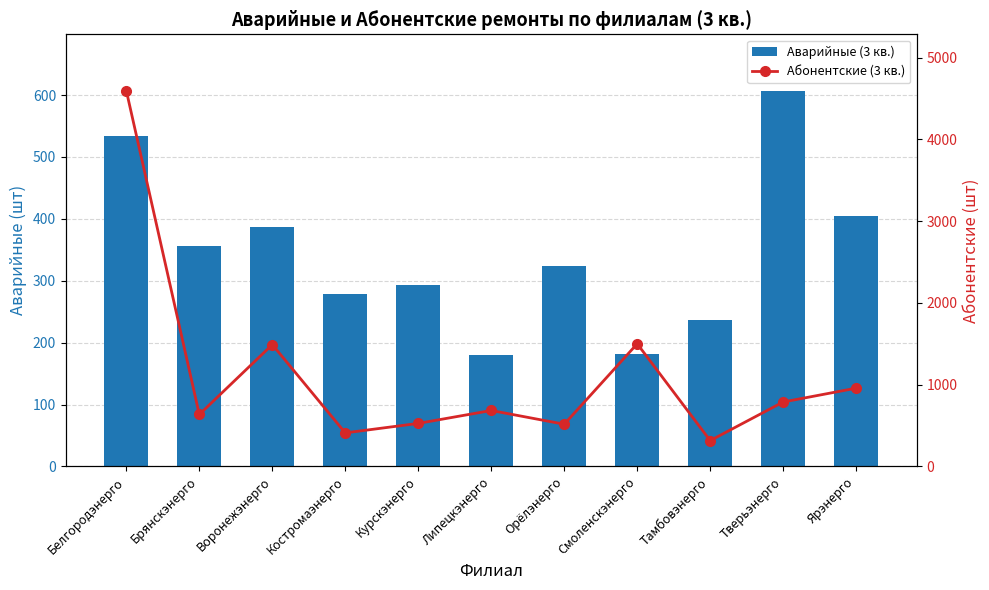

List the series in order of their overall mean, lowest first.

Аварийные (3 кв.), Абонентские (3 кв.)